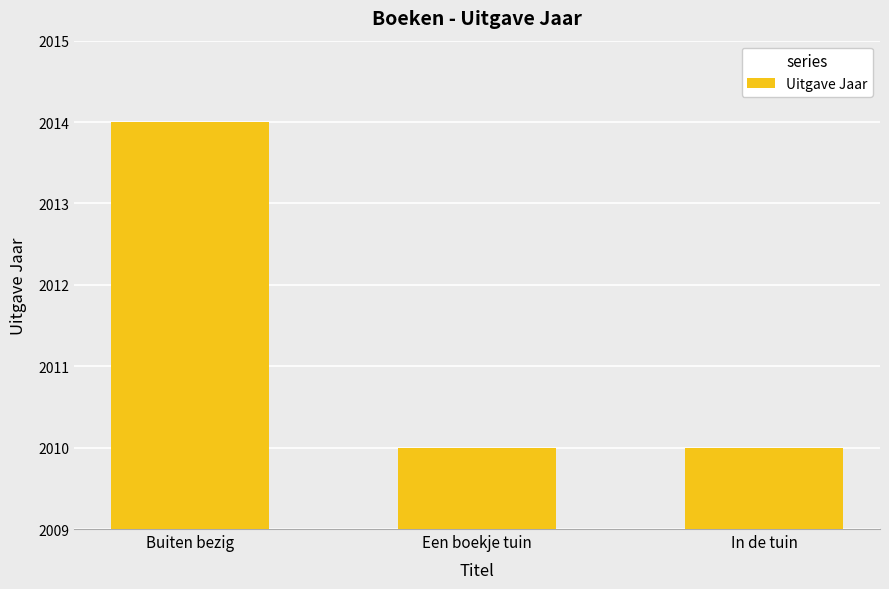

What is the label of the 1st bar from the right?

In de tuin